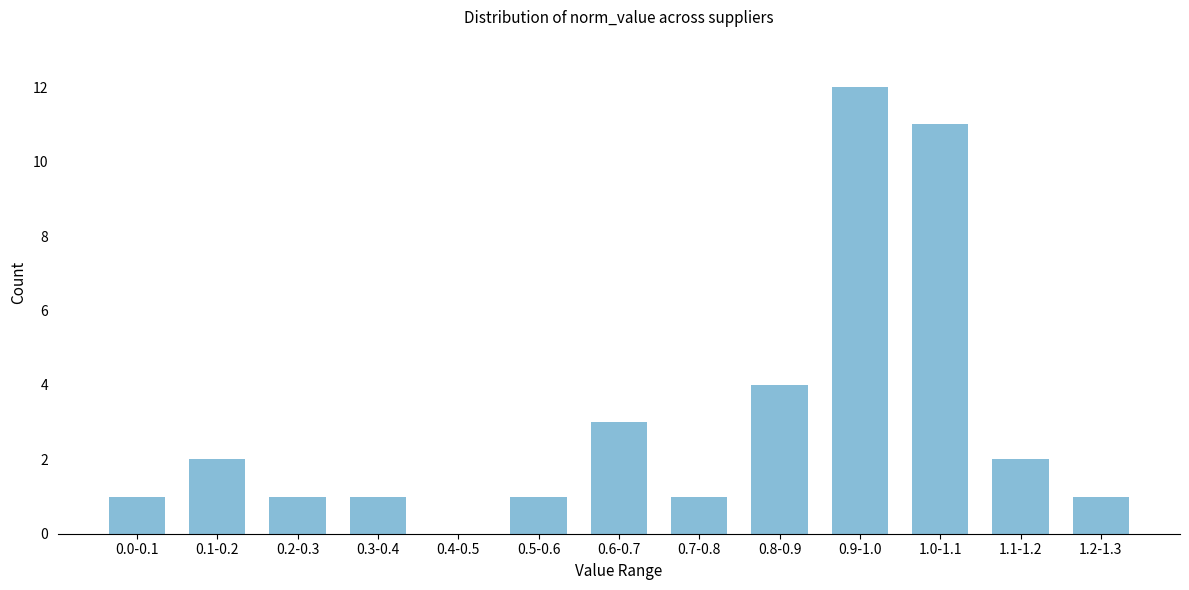

Reading left to right, what are all the values shown in this chart?

0.0-0.1=1	0.1-0.2=2	0.2-0.3=1	0.3-0.4=1	0.4-0.5=0	0.5-0.6=1	0.6-0.7=3	0.7-0.8=1	0.8-0.9=4	0.9-1.0=12	1.0-1.1=11	1.1-1.2=2	1.2-1.3=1